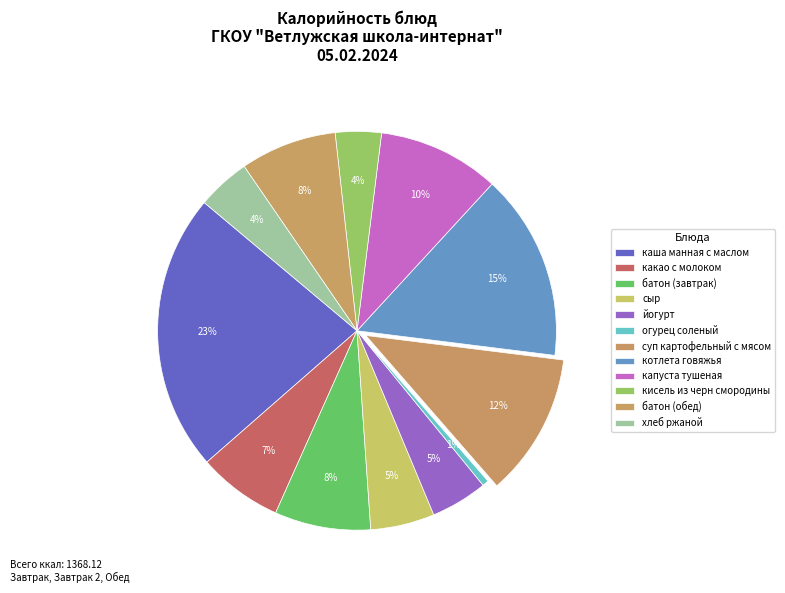

Which slice is the smallest?

огурец соленый